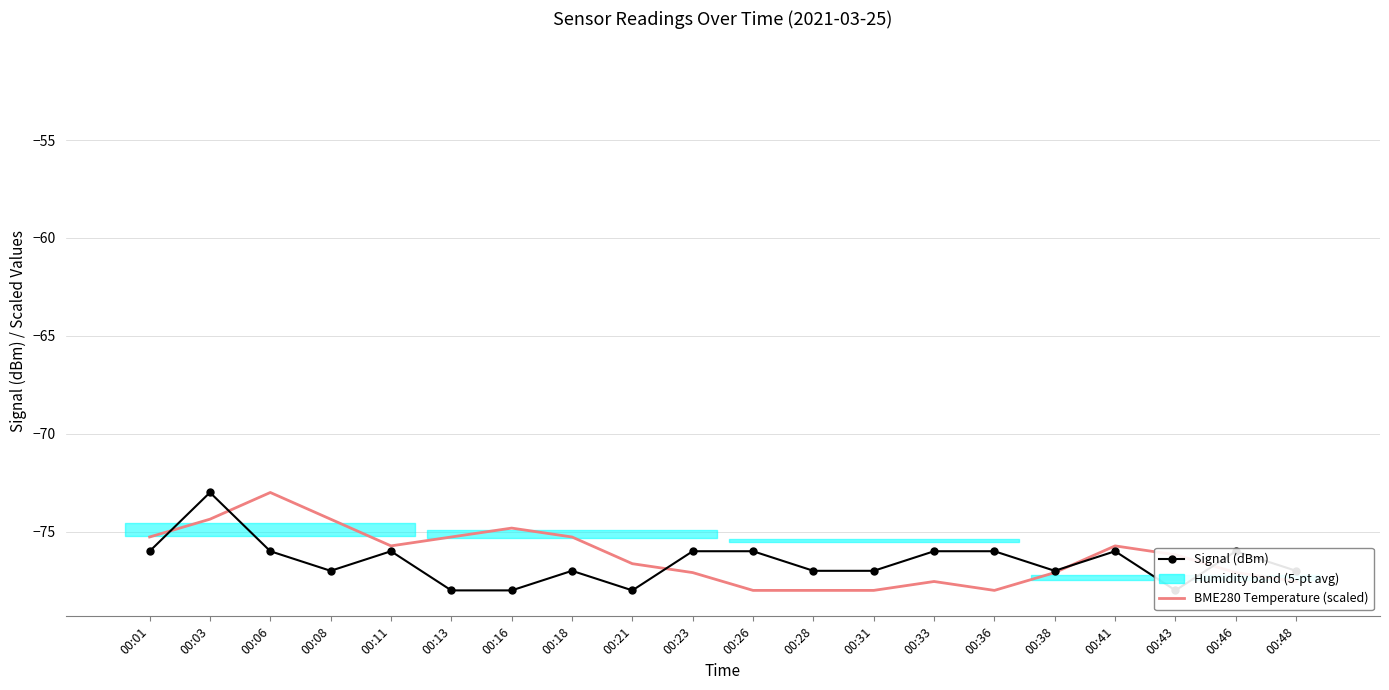

What is the difference between the highest and lowest values at 00:36?

2.0